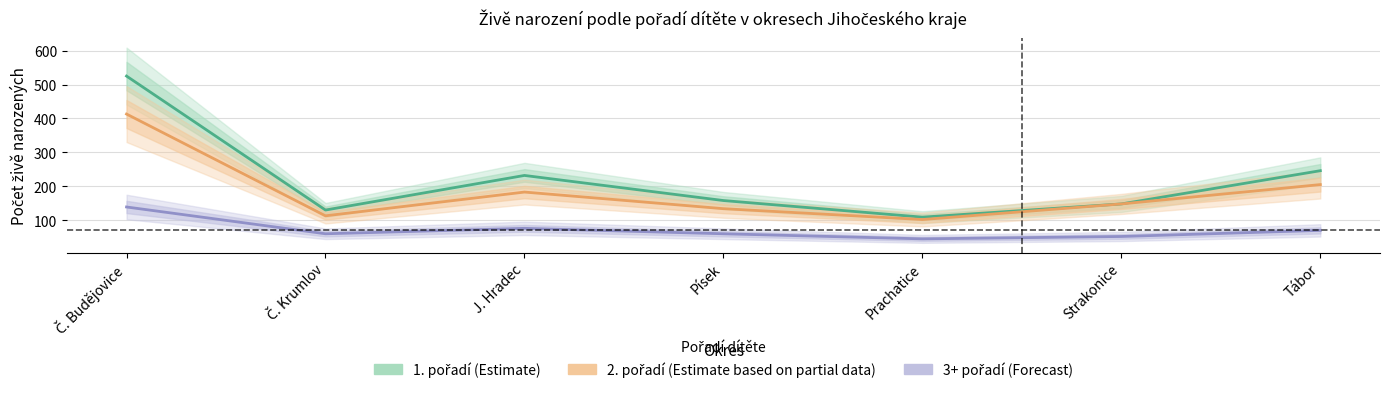

Is this an area chart (filled region under the line)?

No